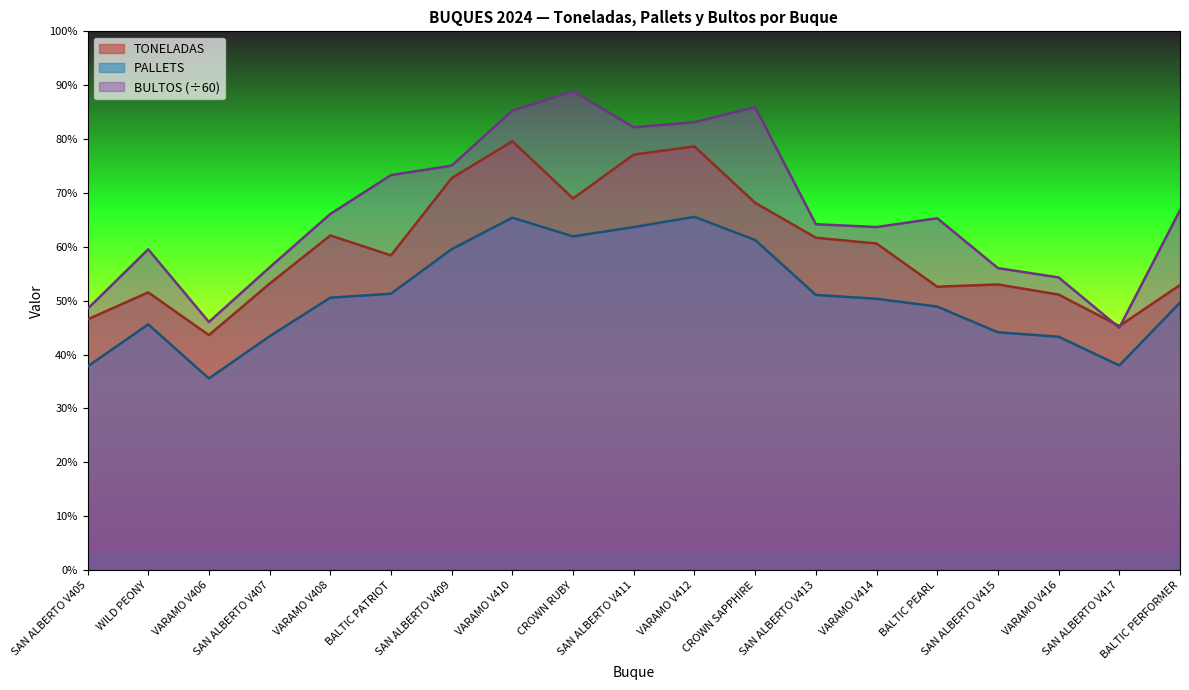

What is the label of the 1st point from the right?

BALTIC PERFORMER